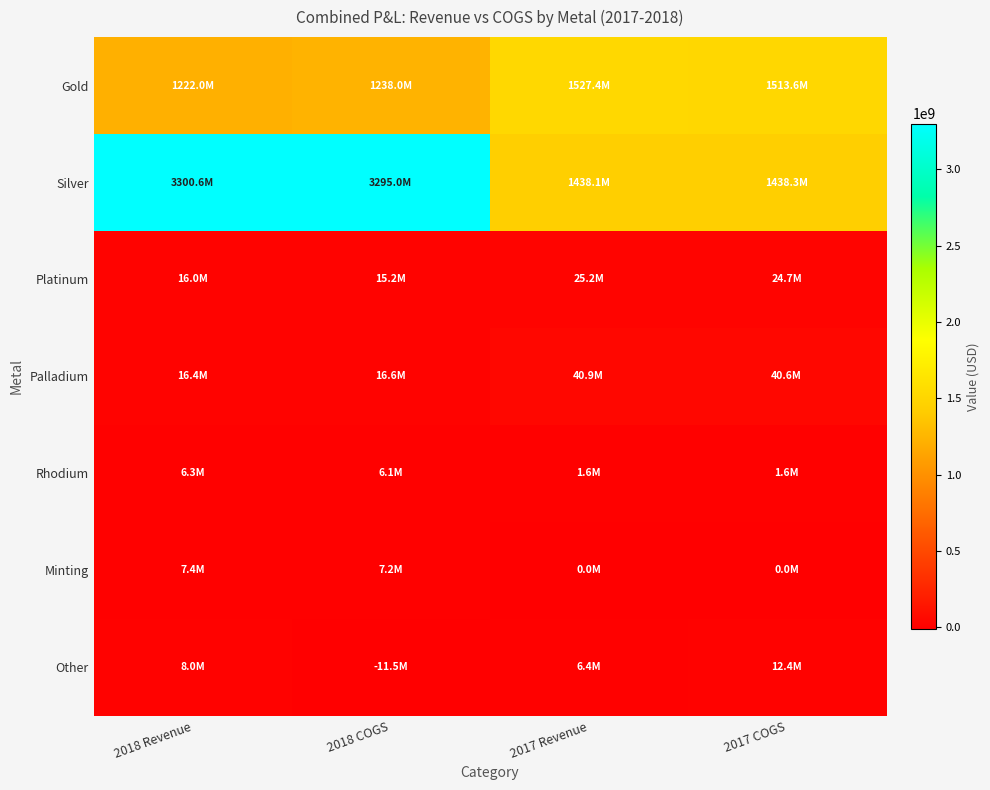

Reading right to left, what are all the values shown in this chart?

Gold: 2017 COGS=1513639032.3	2017 Revenue=1527377377.4	2018 COGS=1238033640.7	2018 Revenue=1221983592.2
Silver: 2017 COGS=1438321587.6	2017 Revenue=1438084443.1	2018 COGS=3295011749.0	2018 Revenue=3300605439.7
Platinum: 2017 COGS=24697307.8	2017 Revenue=25151935.1	2018 COGS=15225724.9	2018 Revenue=15954367.3
Palladium: 2017 COGS=40588024.6	2017 Revenue=40941903.7	2018 COGS=16553636.4	2018 Revenue=16354566.9
Rhodium: 2017 COGS=1568993.4	2017 Revenue=1635970.0	2018 COGS=6125740.2	2018 Revenue=6308366.0
Minting: 2017 COGS=0.0	2017 Revenue=0.0	2018 COGS=7202666.6	2018 Revenue=7369821.3
Other: 2017 COGS=12376190.9	2017 Revenue=6402505.3	2018 COGS=-11455286.2	2018 Revenue=8012271.4